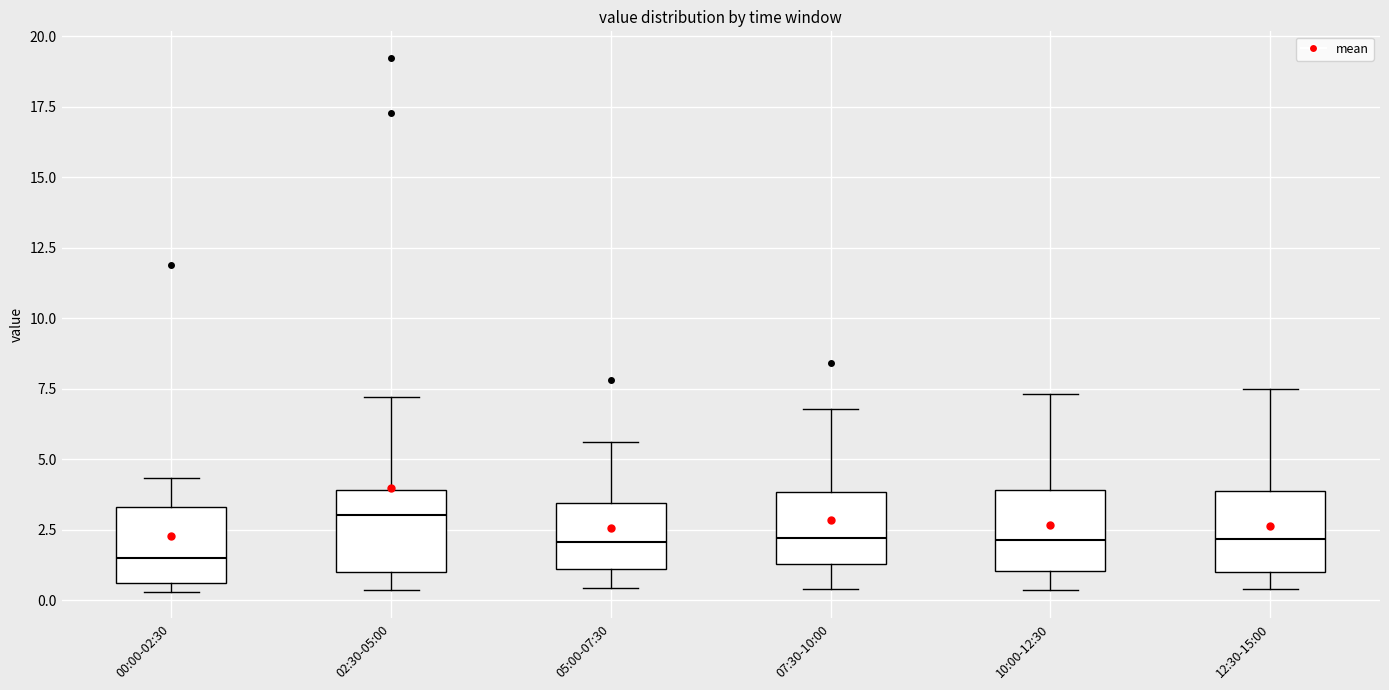

Reading left to right, read every box against the y-axis: the position of its median line, the range the box covers, and the ends of its whiskers. The values are not printed on the chart, so give them approximately, as read against the axis.

00:00-02:30: median 1.5, box 0.5 to 3.5, whiskers 0.5 (just below the box's lower edge) to 4.5
02:30-05:00: median 3.0, box 1.0 to 4.0, whiskers 0.5 to 7.0
05:00-07:30: median 2.0, box 1.0 to 3.5, whiskers 0.5 to 5.5
07:30-10:00: median 2.0, box 1.5 to 4.0, whiskers 0.5 to 7.0
10:00-12:30: median 2.0, box 1.0 to 4.0, whiskers 0.5 to 7.5
12:30-15:00: median 2.0, box 1.0 to 4.0, whiskers 0.5 to 7.5